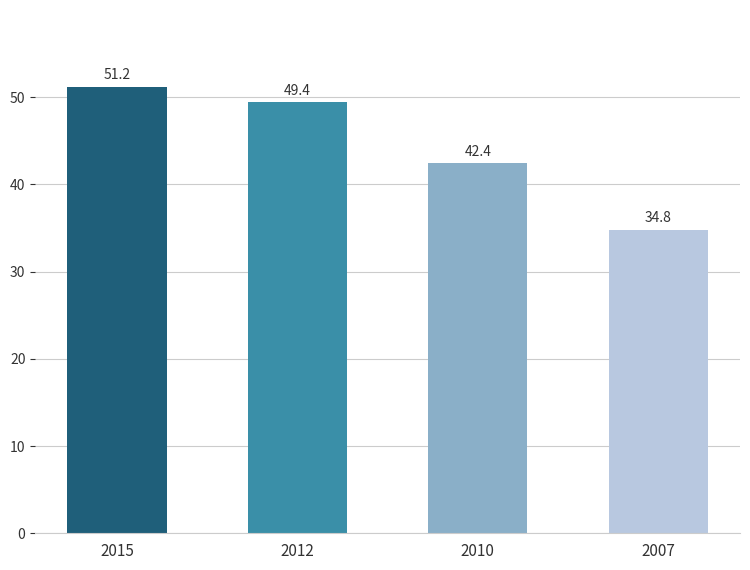

At which label does the data first exceed 49?

2015